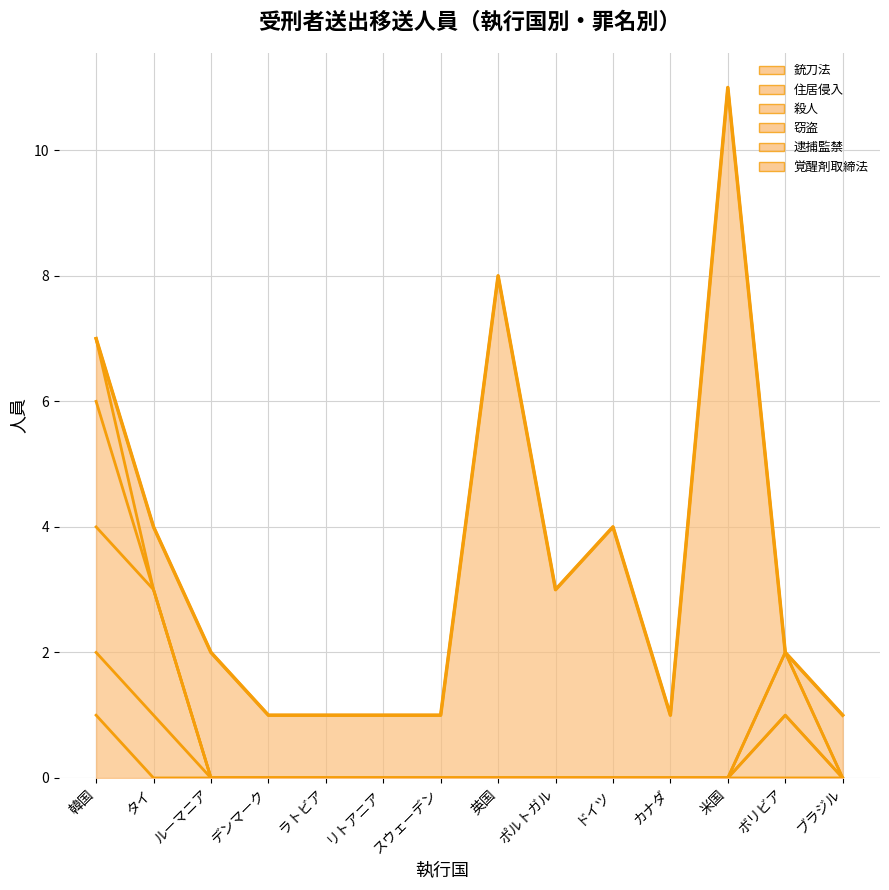

Is it true that the value at ラトビア is 0?

False